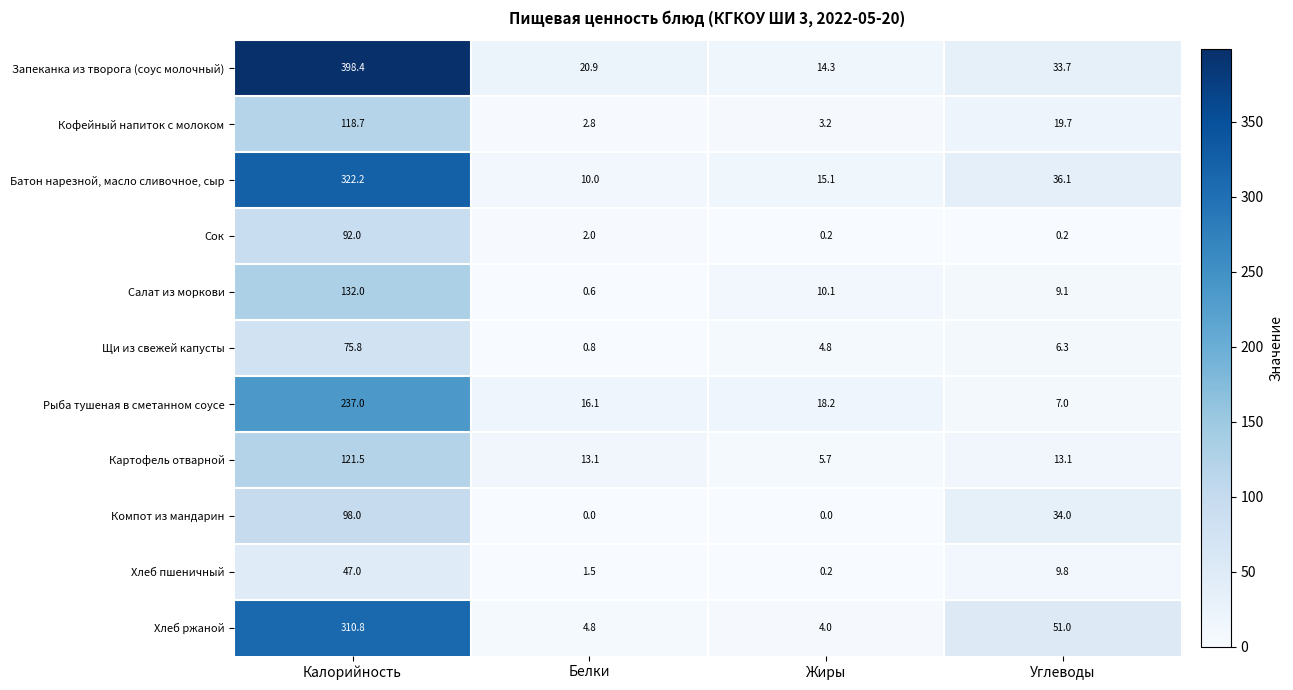

Where does the Рыба тушеная в сметанном соусе series first go above 18?

Калорийность